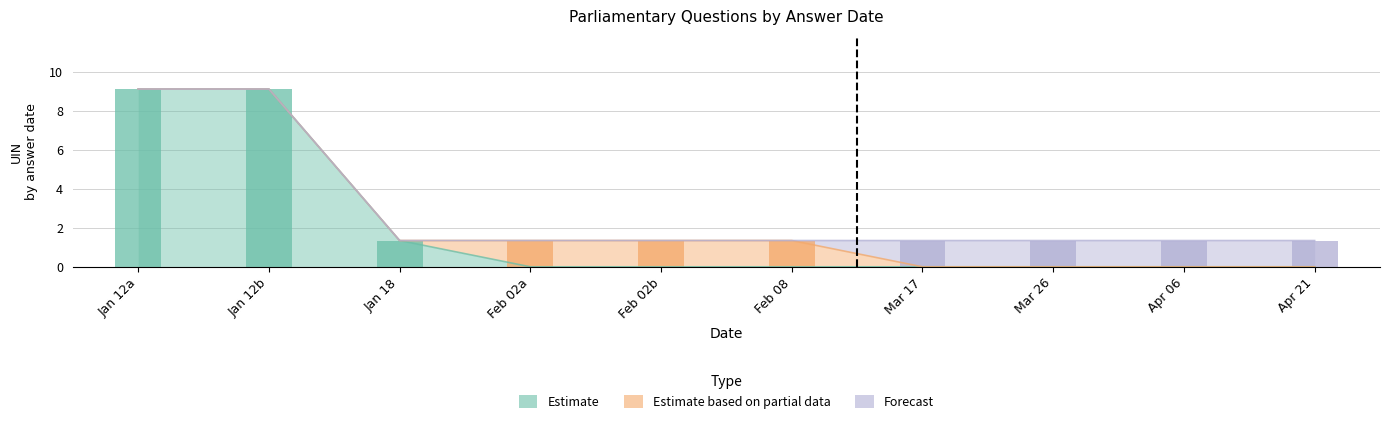

Rank the series by their maximum value, from lowest to highest.

Forecast, Estimate based on partial data, Estimate